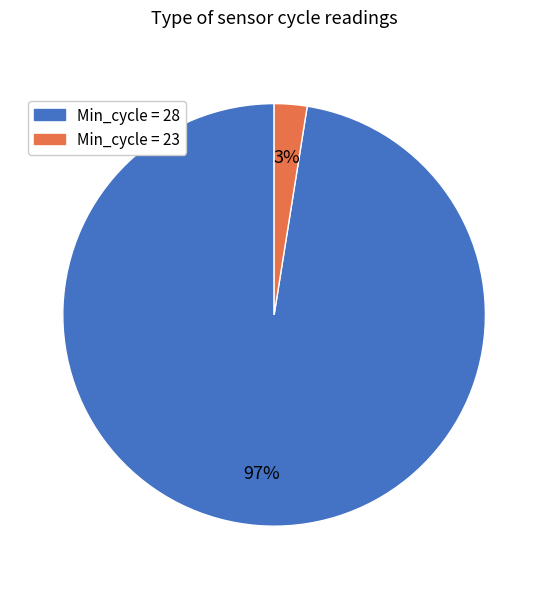

To the nearest percent, what is the average slice percentage?

50%